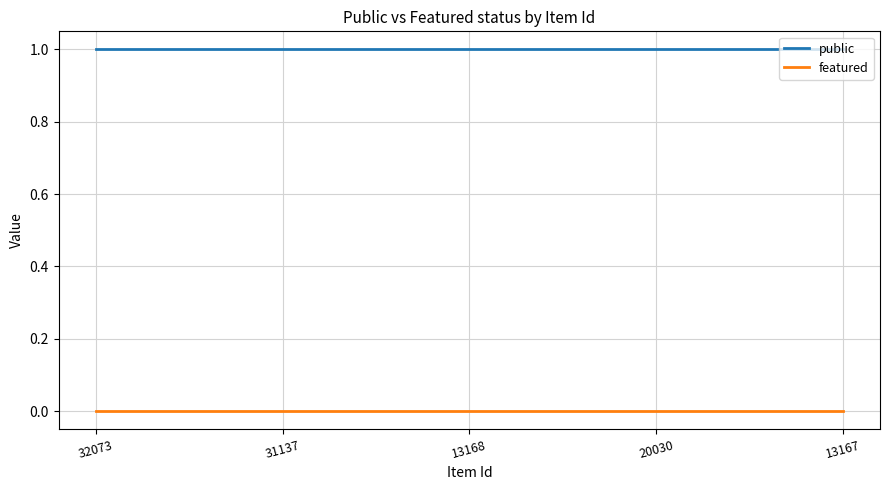

Which series has the largest total across all categories?

public